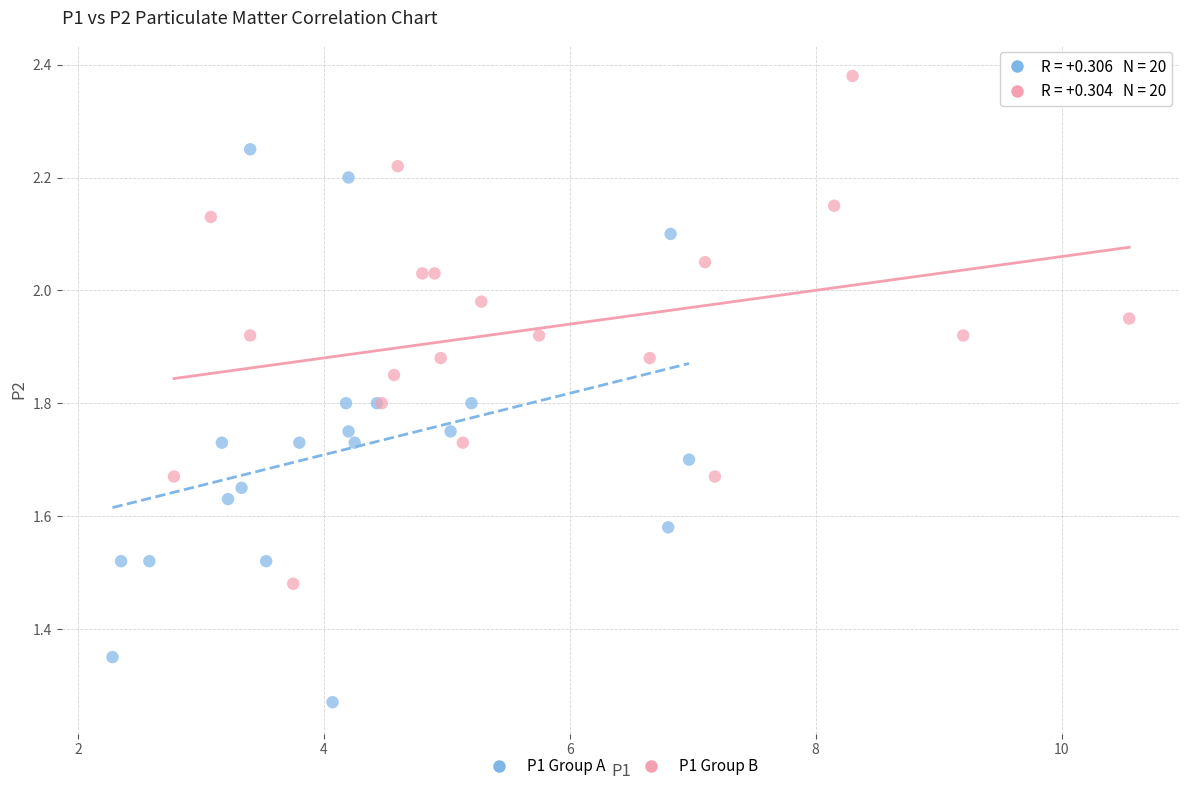

Which series contains the highest Y value?

P1 Group B